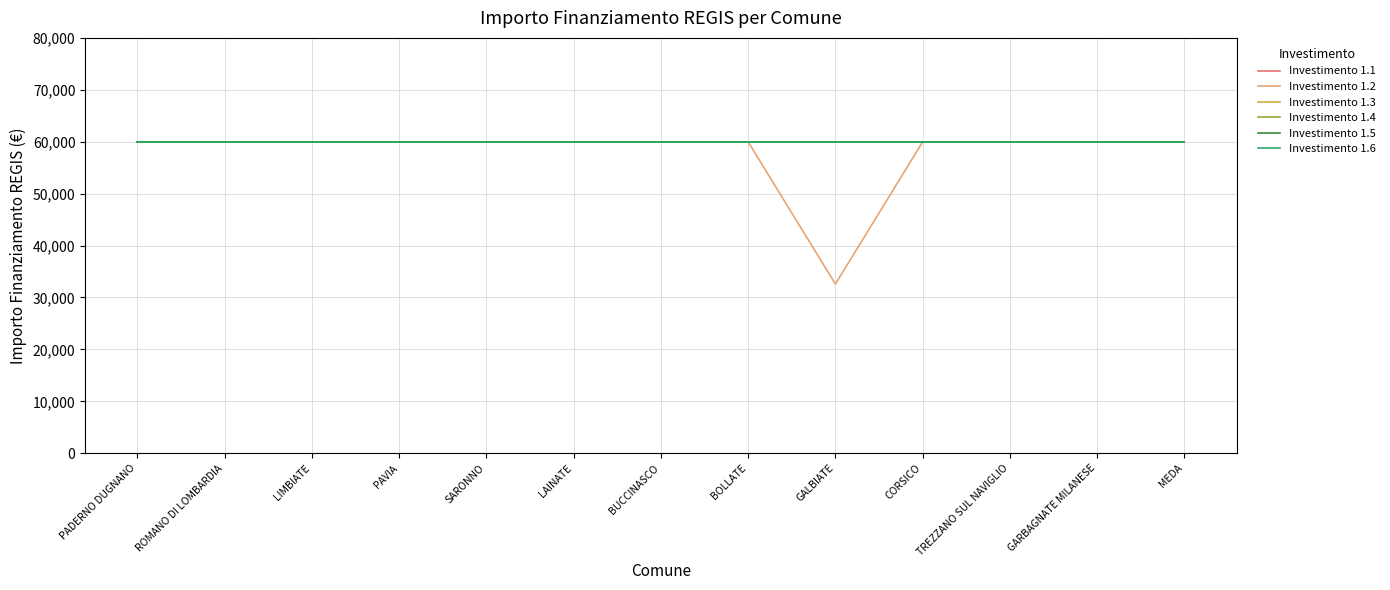

What position from the left is BOLLATE?

8